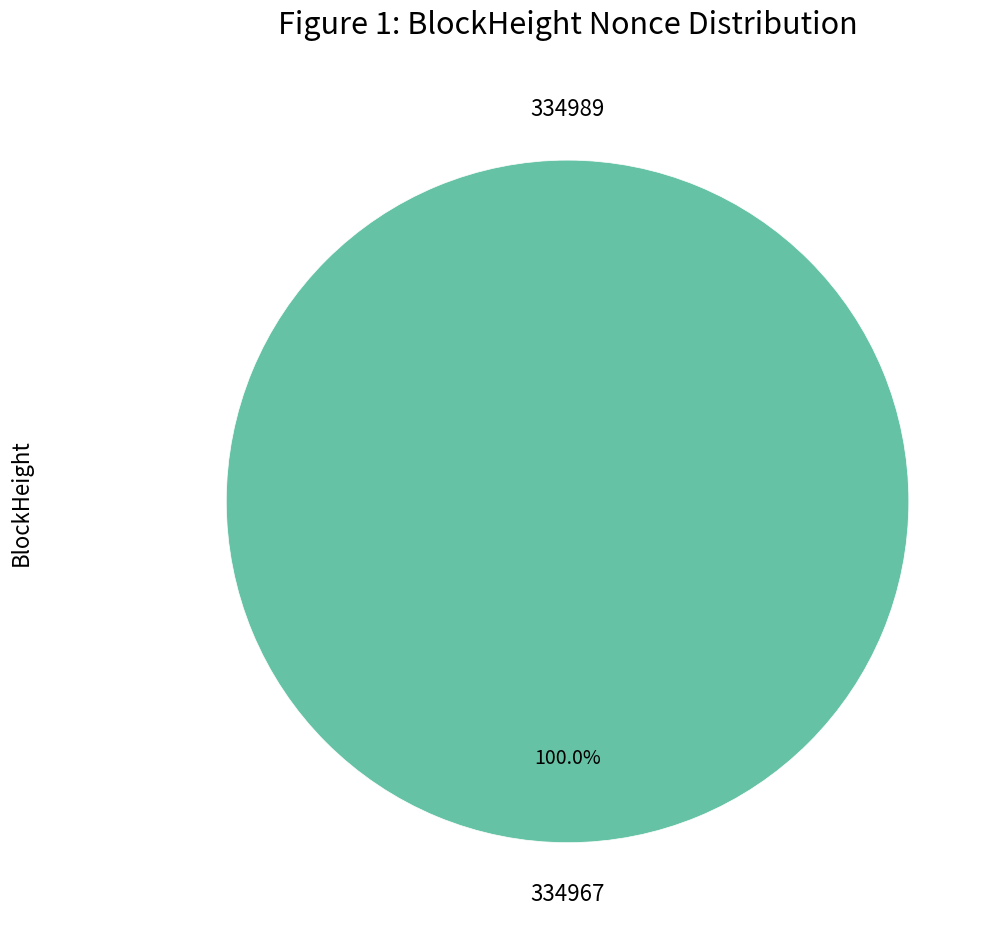

Does any single category account for the majority?

Yes